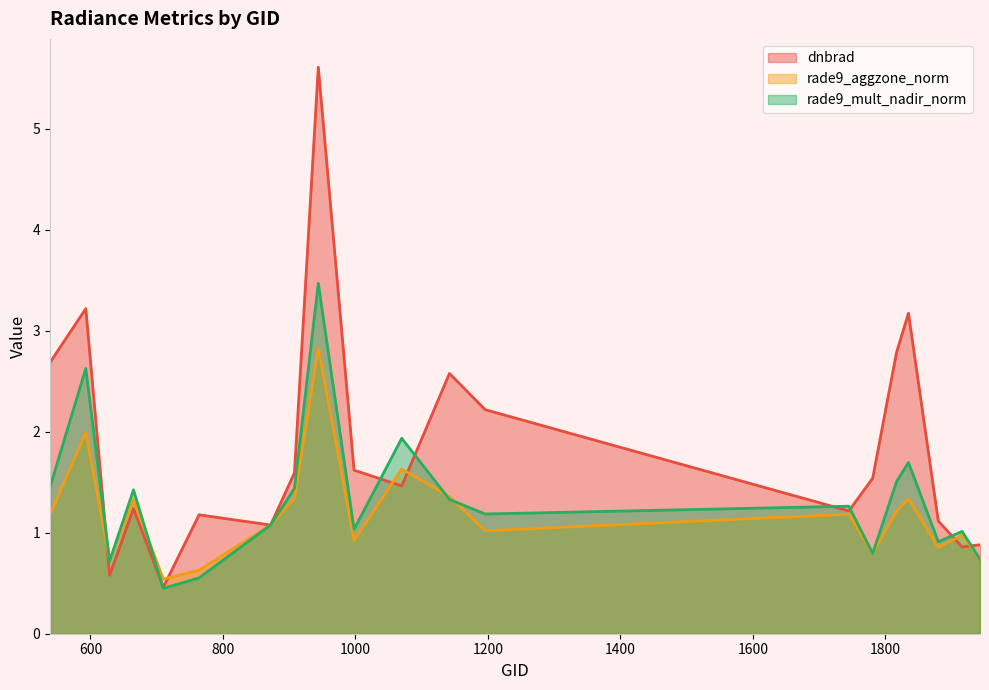

How many lines are shown in the chart?

3